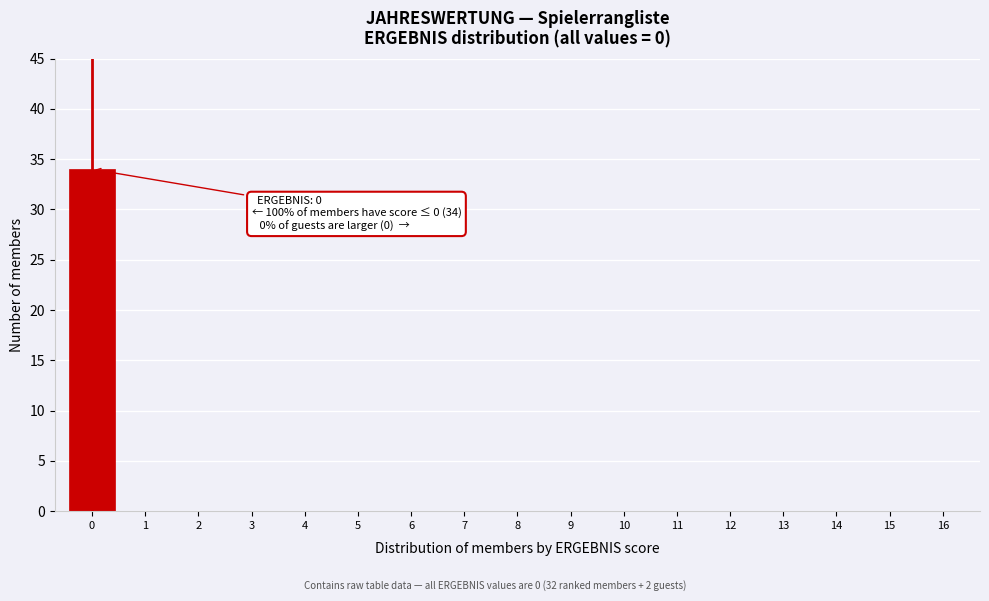

Reading left to right, extract all data points from this chart.

0=34	1=0	2=0	3=0	4=0	5=0	6=0	7=0	8=0	9=0	10=0	11=0	12=0	13=0	14=0	15=0	16=0